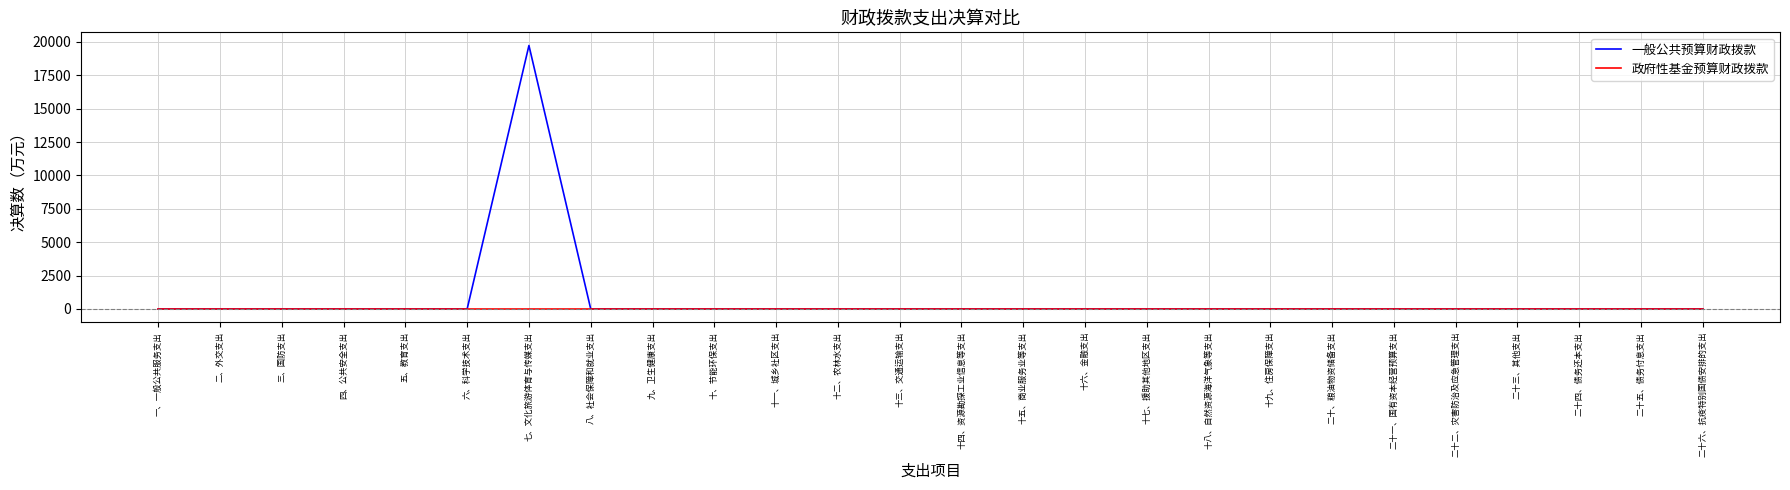

At which category is the sum across all series the highest?

七、文化旅游体育与传媒支出